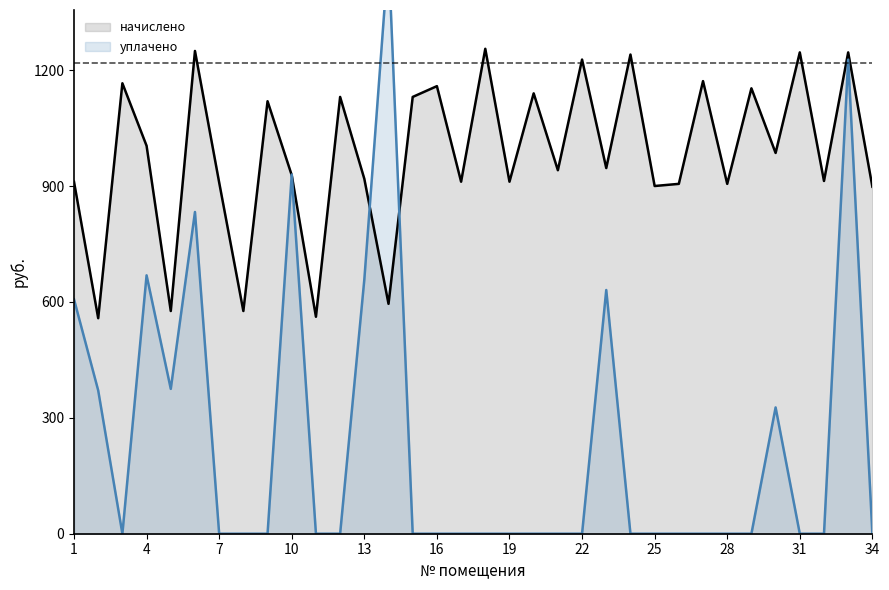

Reading left to right, transcribe all the data shown in this chart.

начислено: 911.4	558.0	1166.2	1004.4	576.6	1249.9	909.5	576.6	1119.7	928.1	561.7	1130.9	918.8	595.2	1130.9	1158.8	911.4	1255.5	911.4	1140.2	941.2	1227.6	946.7	1240.6	900.2	905.8	1171.8	905.8	1153.2	985.8	1246.2	913.3	1246.2	898.4
уплачено: 607.0	371.0	0.0	669.0	375.0	833.0	0.0	0.0	0.0	930.0	0.0	0.0	658.0	1500.0	0.0	0.0	0.0	0.0	0.0	0.0	0.0	0.0	631.0	0.0	0.0	0.0	0.0	0.0	0.0	327.0	0.0	0.0	1227.4	0.0